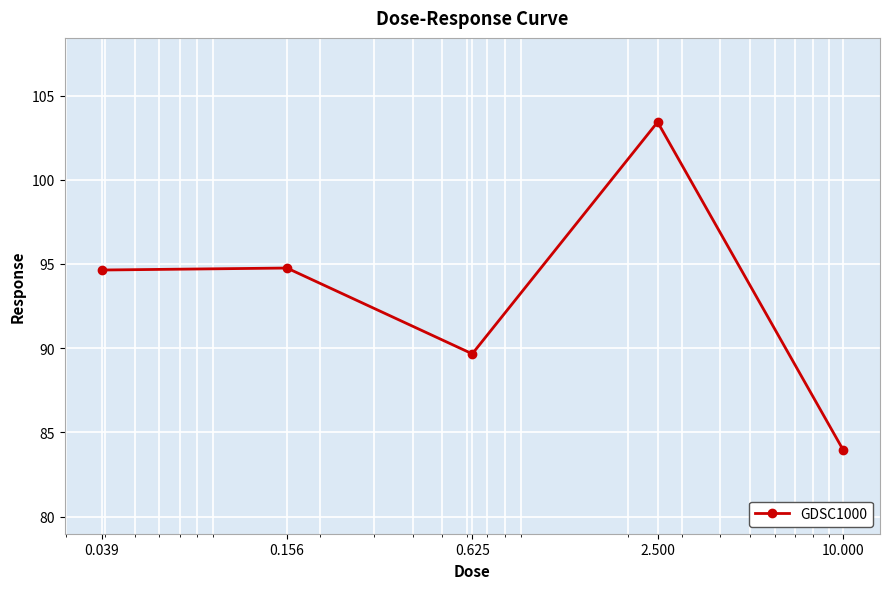

How many values are below 94?

2